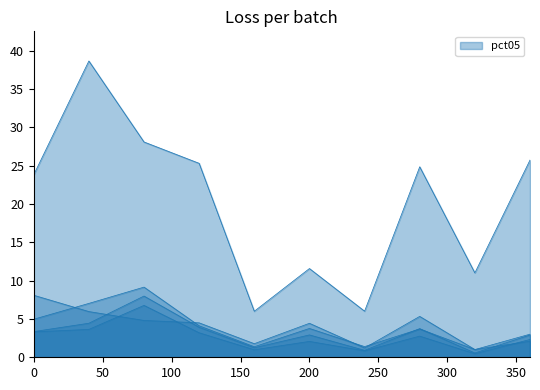

How many series are shown in this chart?

5